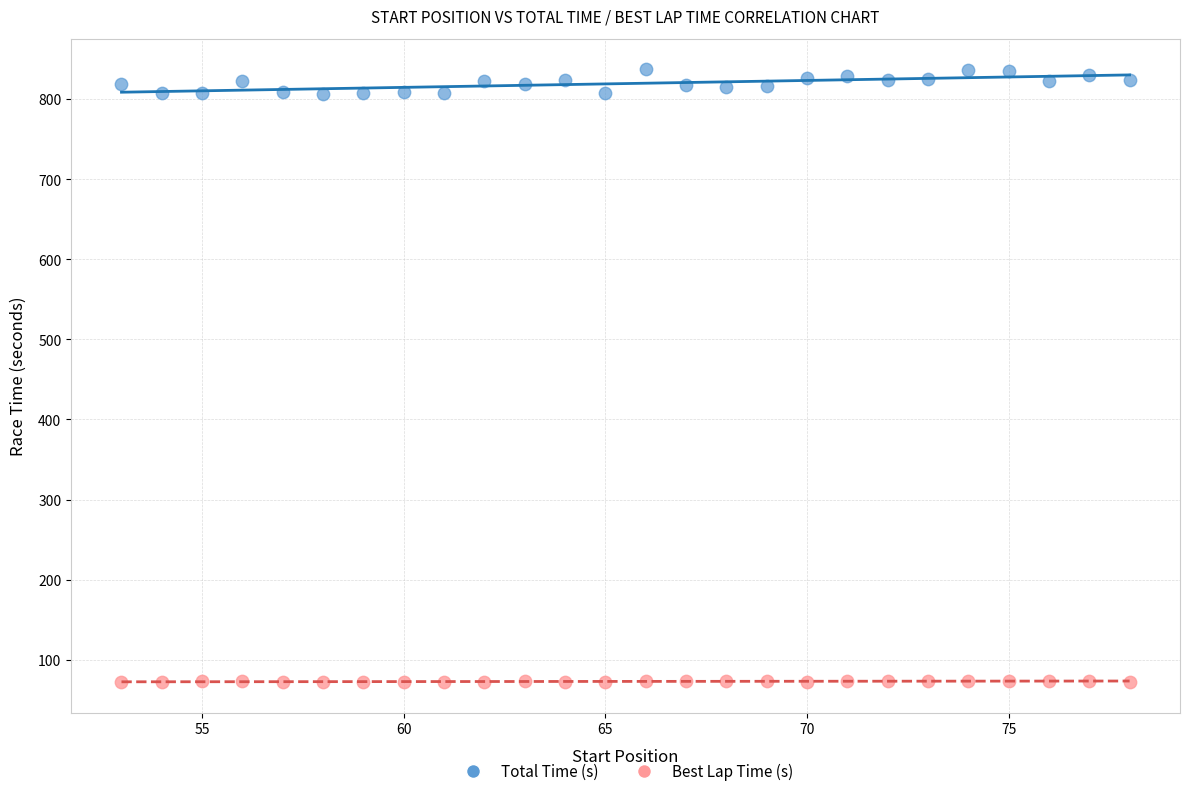

Which series reaches the maximum Y coordinate?

Total Time (s)